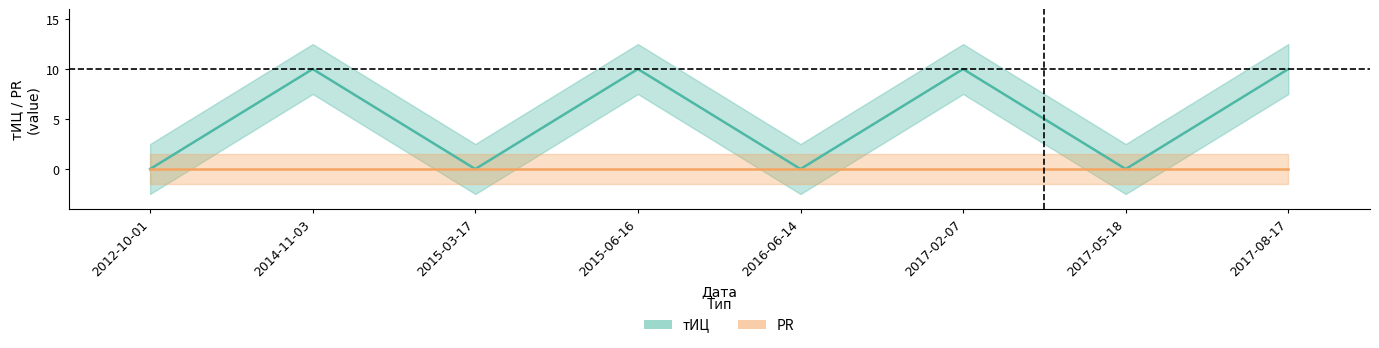

Rank the categories by value from highest to lowest.

2014-11-03, 2015-06-16, 2017-02-07, 2017-08-17, 2012-10-01, 2015-03-17, 2016-06-14, 2017-05-18